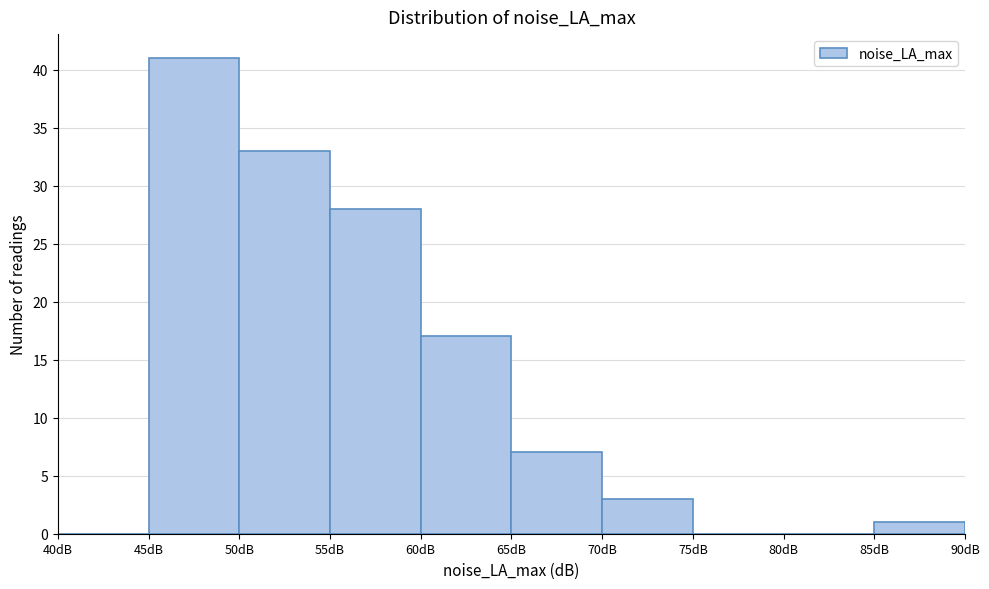

Over which range of the x-axis is the bar tallest?

45 to 50